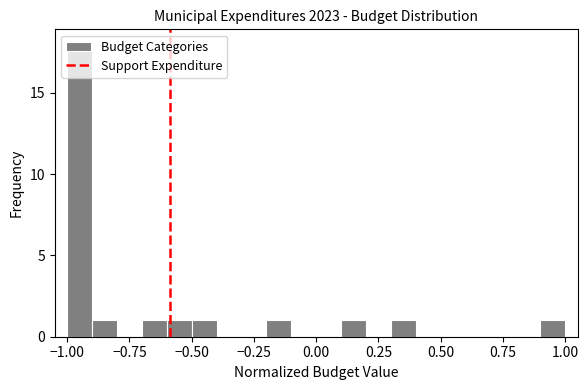

Around what value on the x-axis is the tallest bar? Give the approximate position of its centre, as read against the axis.

-0.95